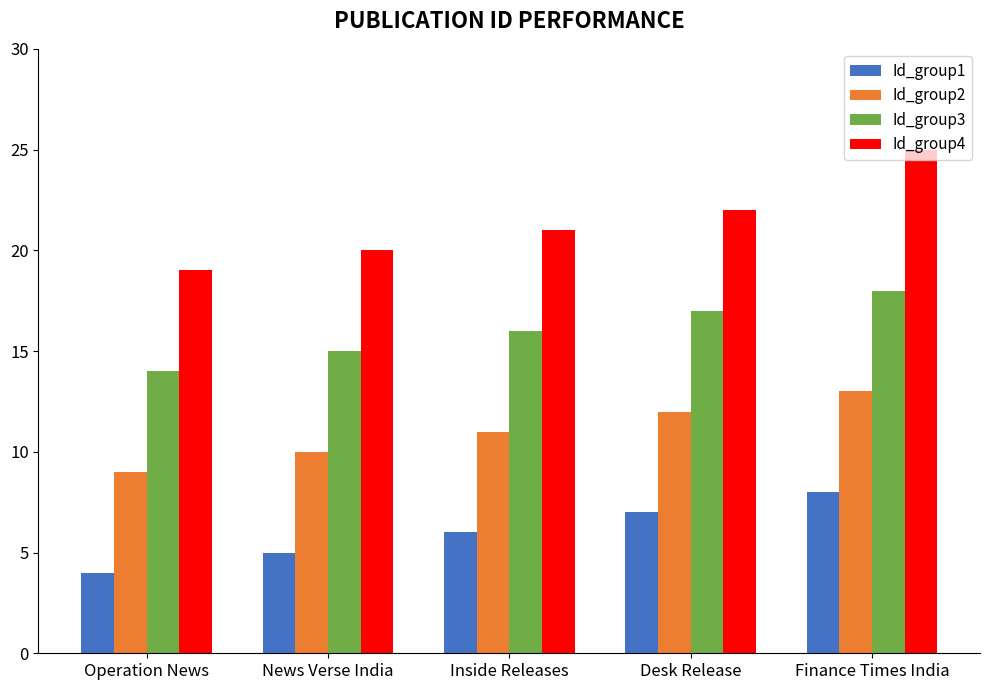

Rank the series at News Verse India from lowest to highest value.

Id_group1, Id_group2, Id_group3, Id_group4